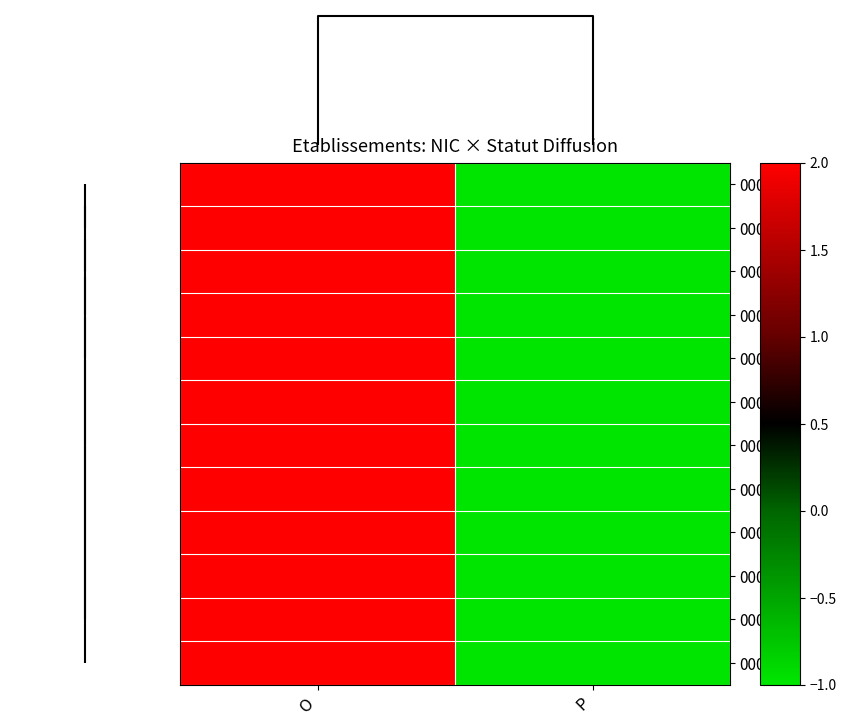

Reading left to right, list all the values displayed in this chart.

00026: O=2	P=-1
00022: O=2	P=-1
00021: O=2	P=-1
00019: O=2	P=-1
00018: O=2	P=-1
00017: O=2	P=-1
00016: O=2	P=-1
00015: O=2	P=-1
00013: O=2	P=-1
00012: O=2	P=-1
00010: O=2	P=-1
00011: O=2	P=-1